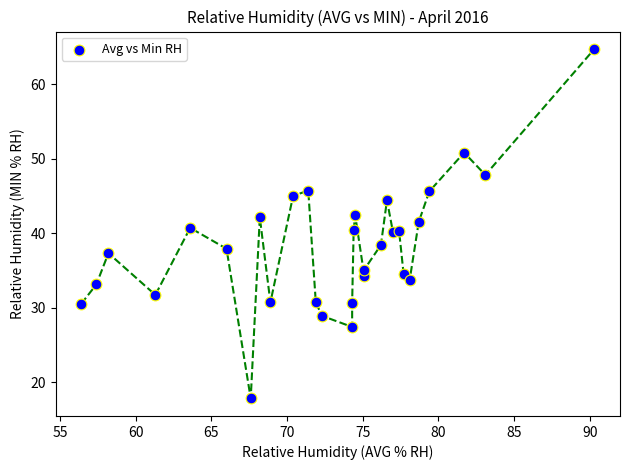

What is the range of X values (max minus min)?

33.9